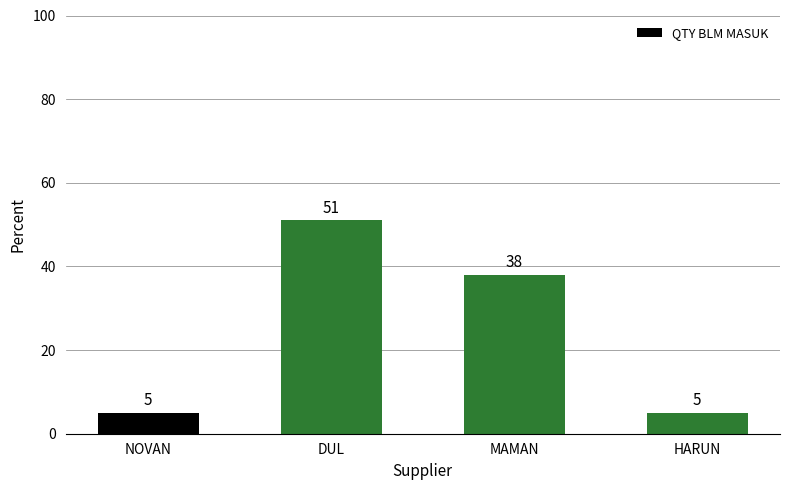

Reading left to right, list all the values displayed in this chart.

5	51	38	5